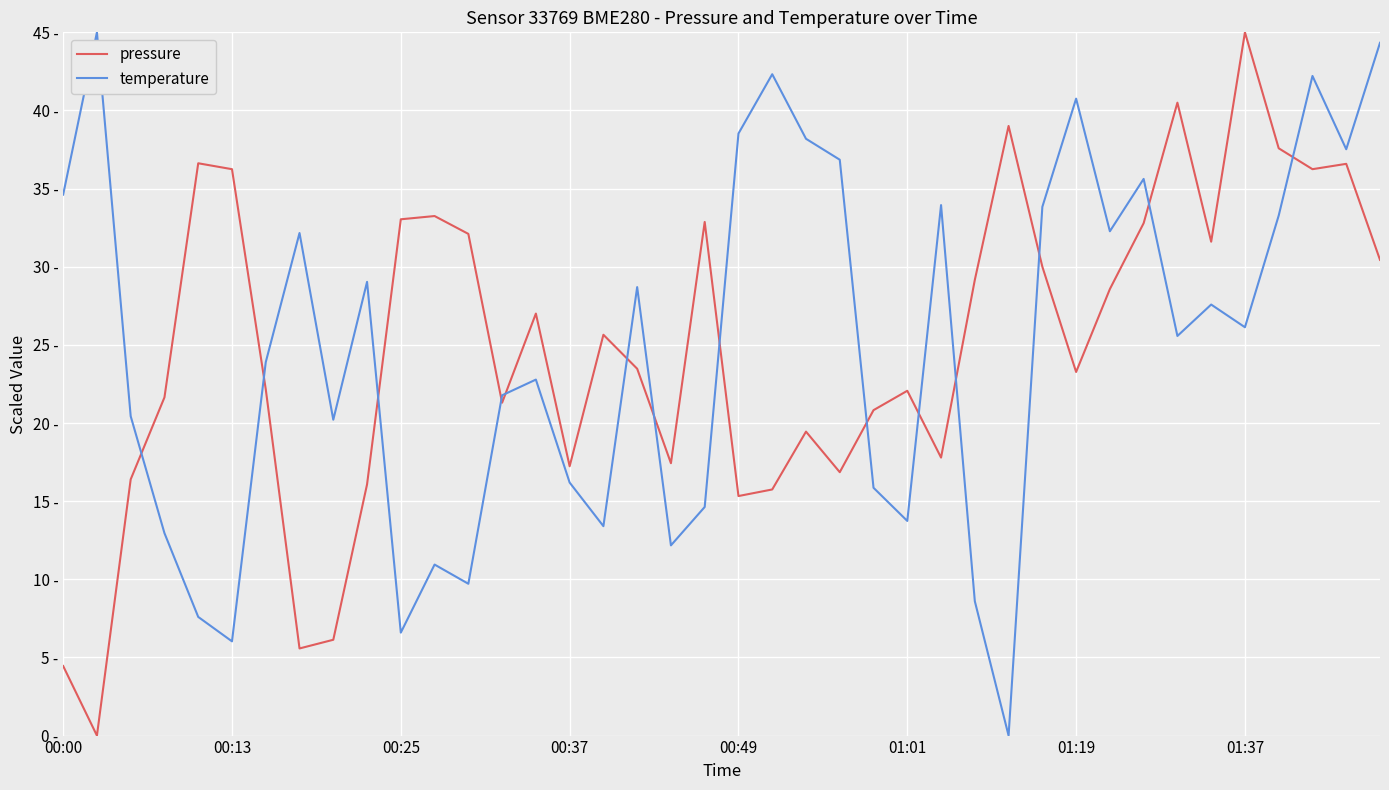

Does the chart have visible grid lines?

Yes